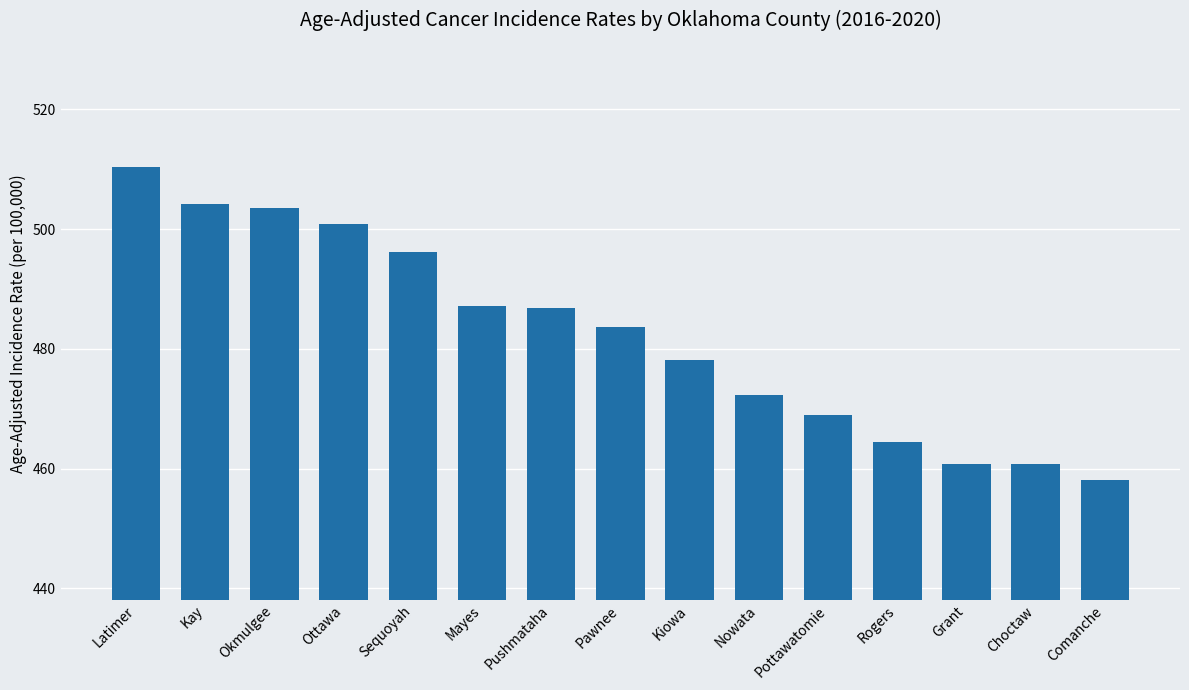

The chart shows a value of 139.1 at Latimer. True or false?

False